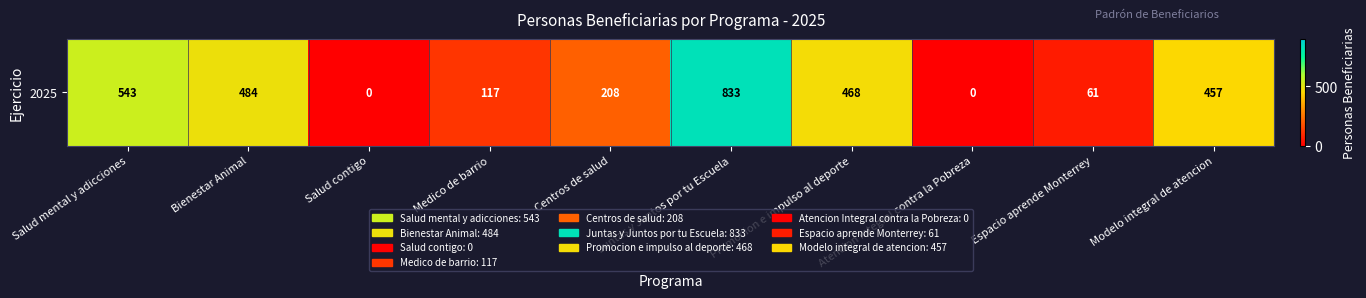

What is the average value?

317